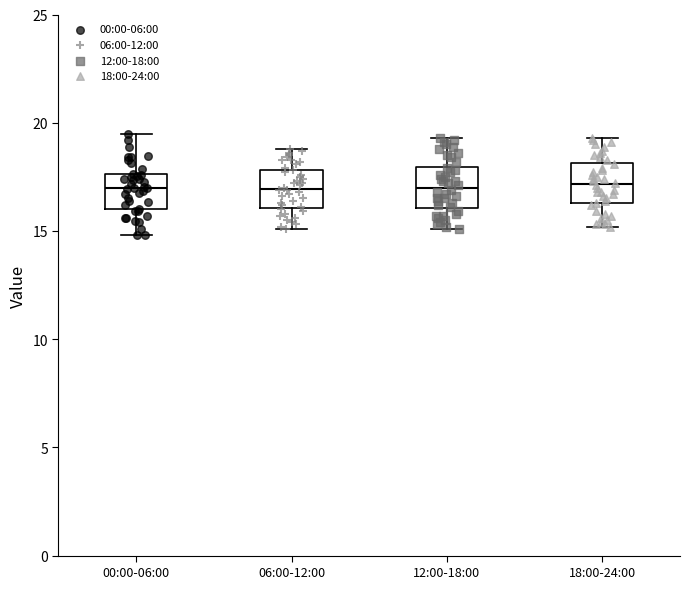

Reading left to right, transcribe this box plot: for each box, give where its median line is, the range the box spans, and where its two whiskers end, as read against the y-axis. The values are not printed on the chart, so give them approximately, as read against the axis.

00:00-06:00: median 17.0, box 16.0 to 17.5, whiskers 15.0 to 19.5
06:00-12:00: median 17.0, box 16.0 to 18.0, whiskers 15.0 to 19.0
12:00-18:00: median 17.0, box 16.0 to 18.0, whiskers 15.0 to 19.5
18:00-24:00: median 17.0, box 16.5 to 18.0, whiskers 15.0 to 19.5